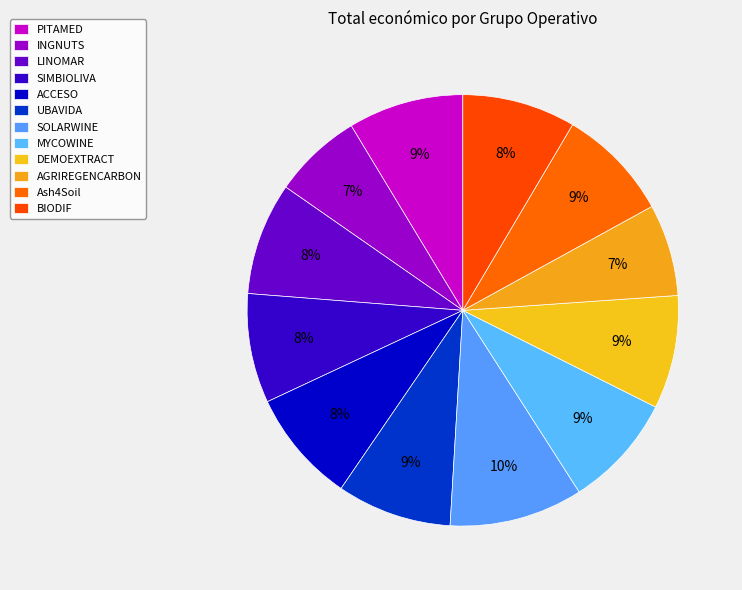

How many slices are in this pie chart?

12